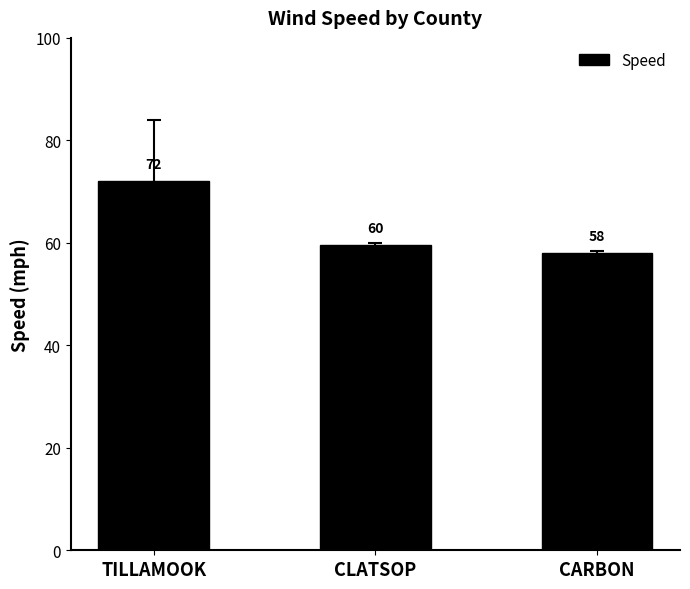

What is the greatest value displayed?

72.0